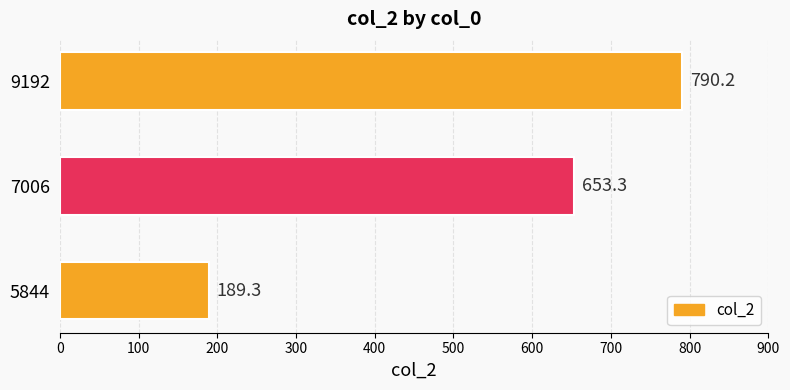

Reading bottom to top, list all the values displayed in this chart.

5844=189.3	7006=653.3	9192=790.2